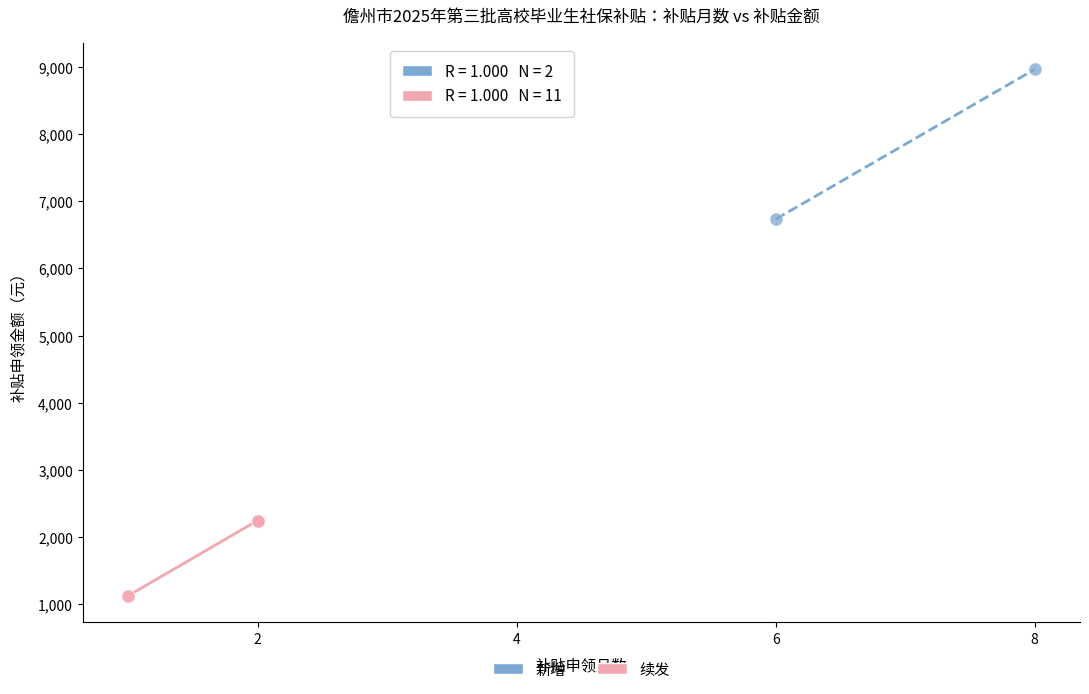

What are all the series names shown in the legend?

新增, 续发